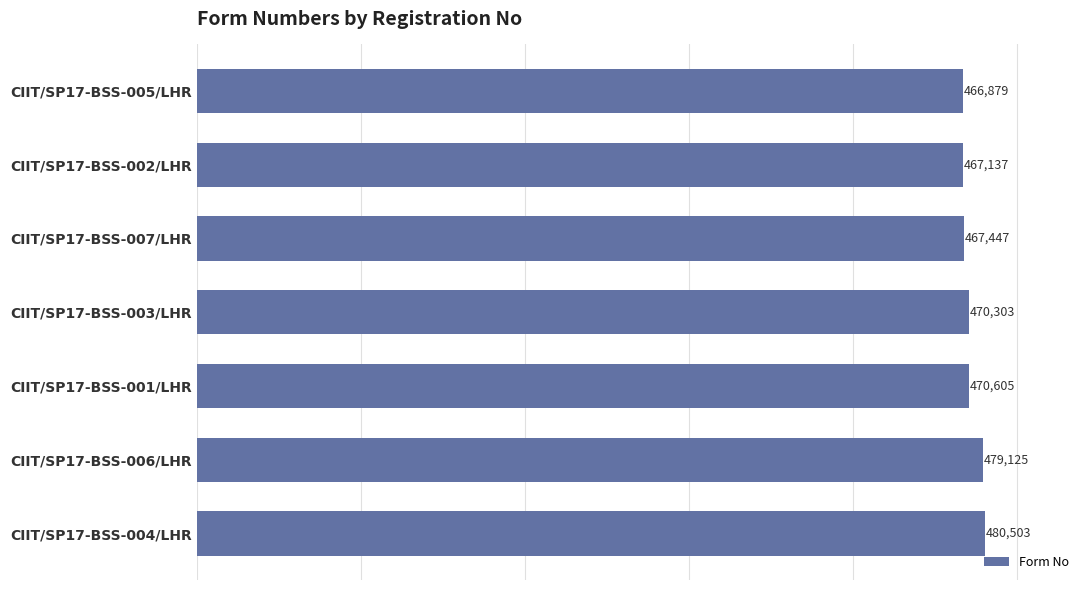

Which has a higher value, CIIT/SP17-BSS-001/LHR or CIIT/SP17-BSS-003/LHR?

CIIT/SP17-BSS-001/LHR